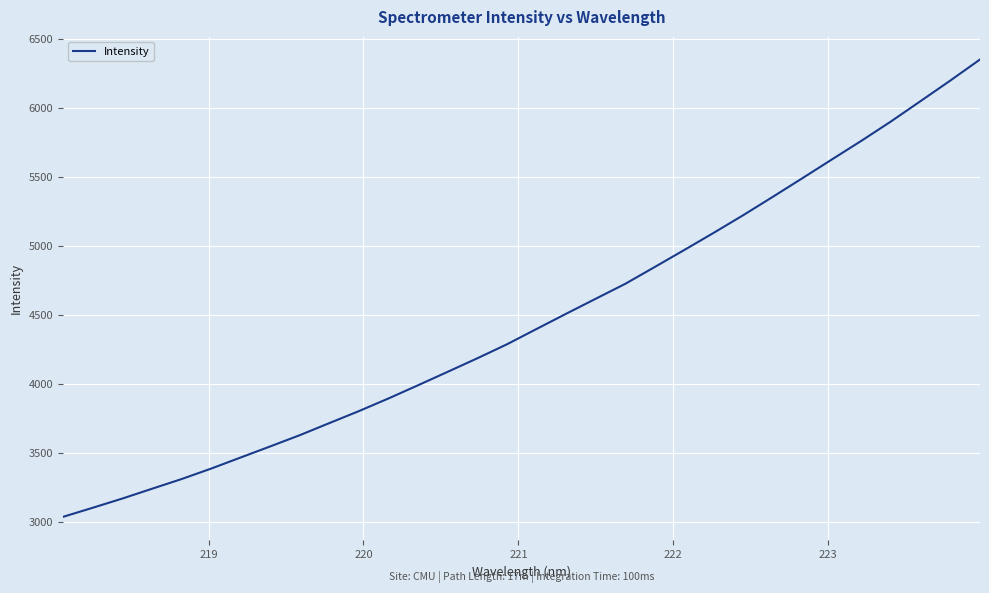

What is the difference between the maximum and minimum values?

3310.3